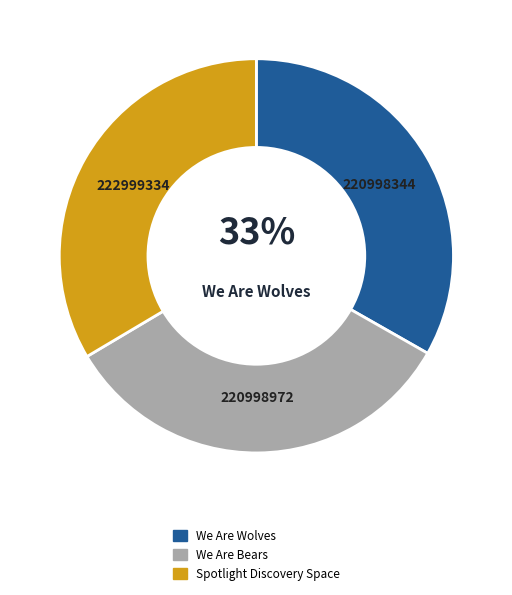

What is the ratio of the value at We Are Wolves to the value at We Are Bears?

1.0